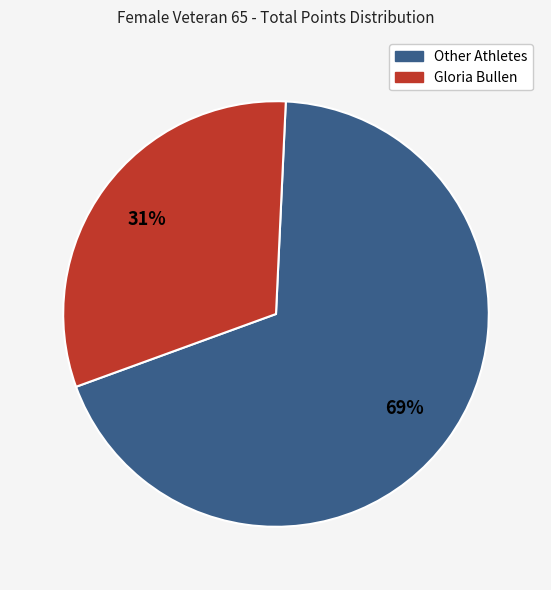

Is there a majority slice in this chart?

Yes